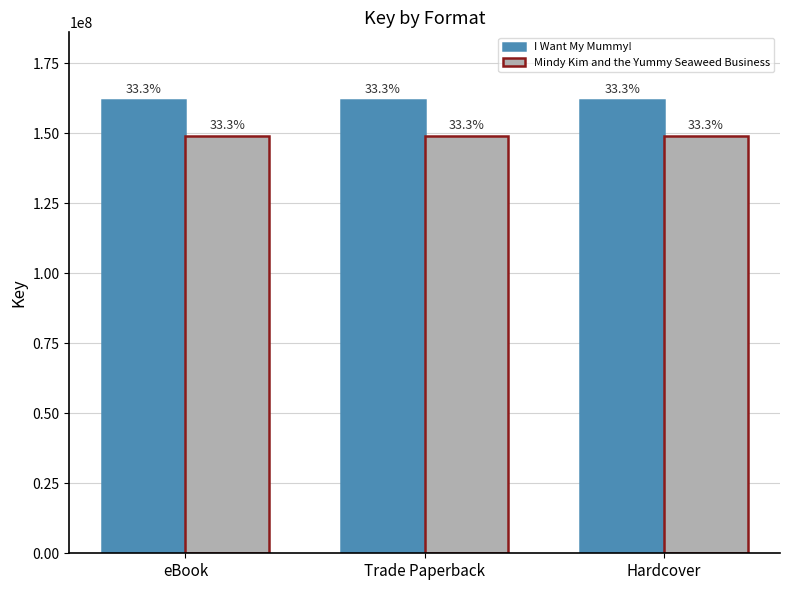

What is the label of the 3rd bar from the left?

Hardcover